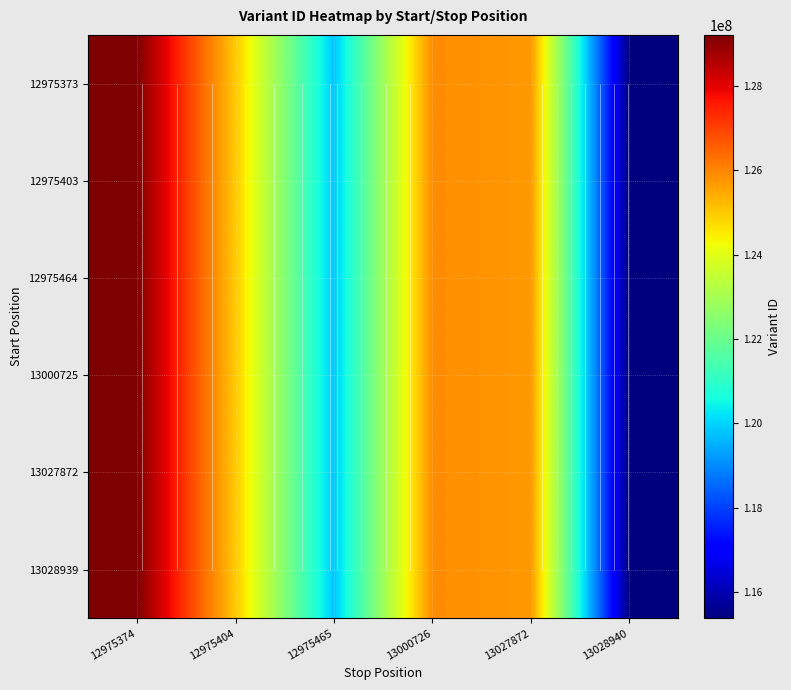

What value does the 12975464 series have at 13028940?

115384655.8